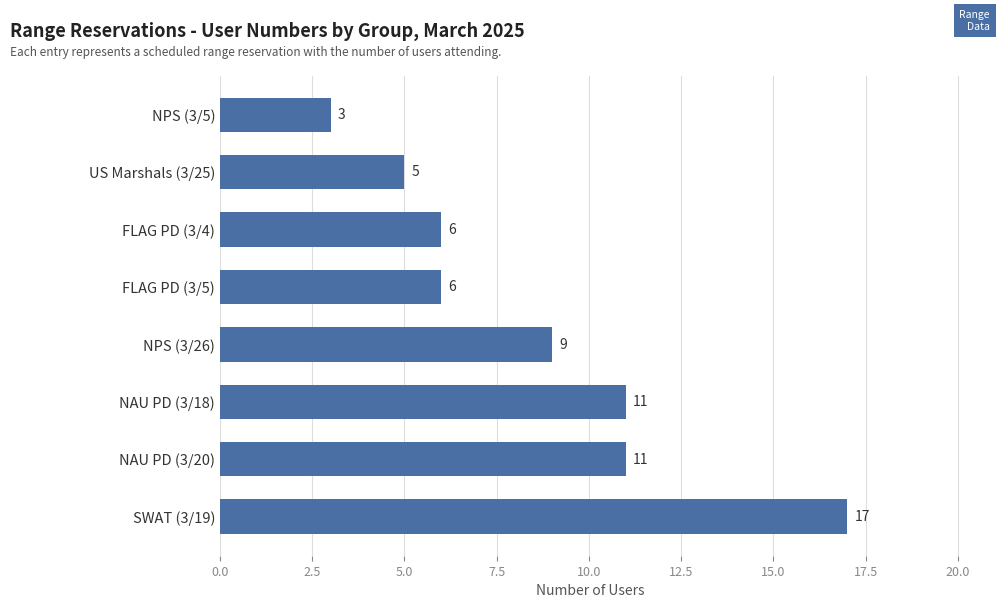

What is the minimum value shown in the chart?

3